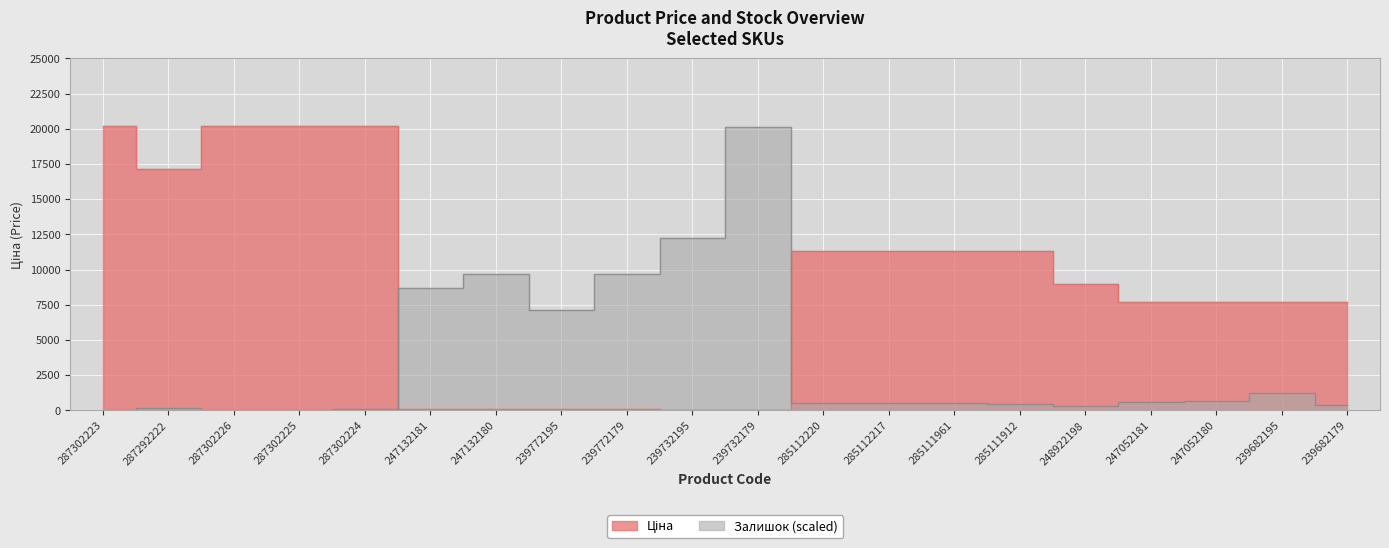

What is the value of the Залишок point at the 9th from the left?

9666.7